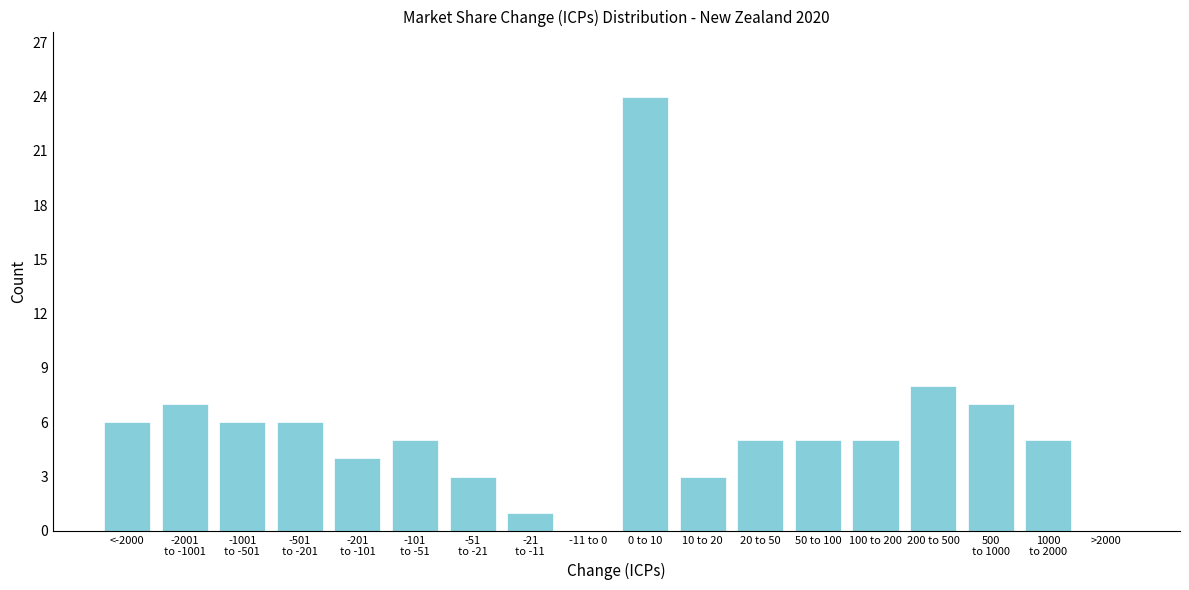

What is the sum of all values?

100